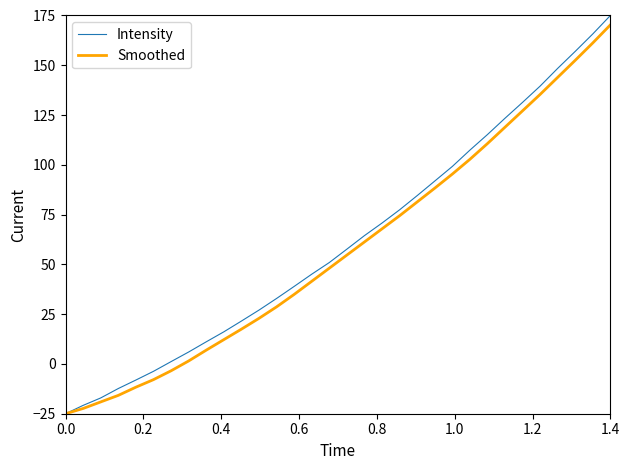

Rank the series by their average value, from highest to lowest.

Intensity, Smoothed